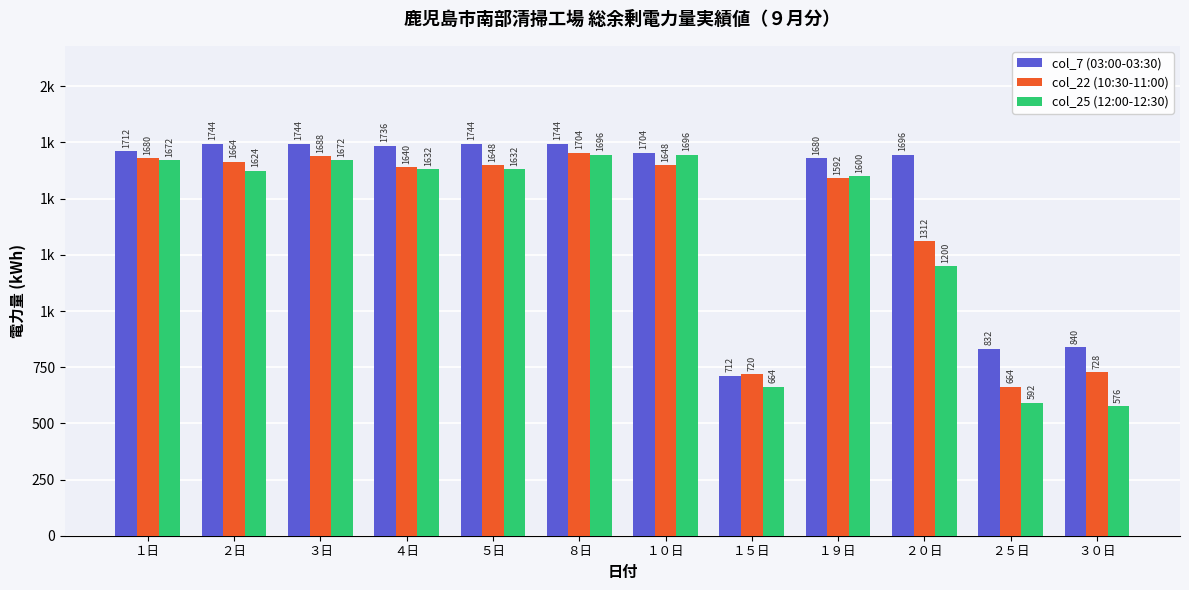

What are all the series names shown in the legend?

col_7 (03:00-03:30), col_22 (10:30-11:00), col_25 (12:00-12:30)